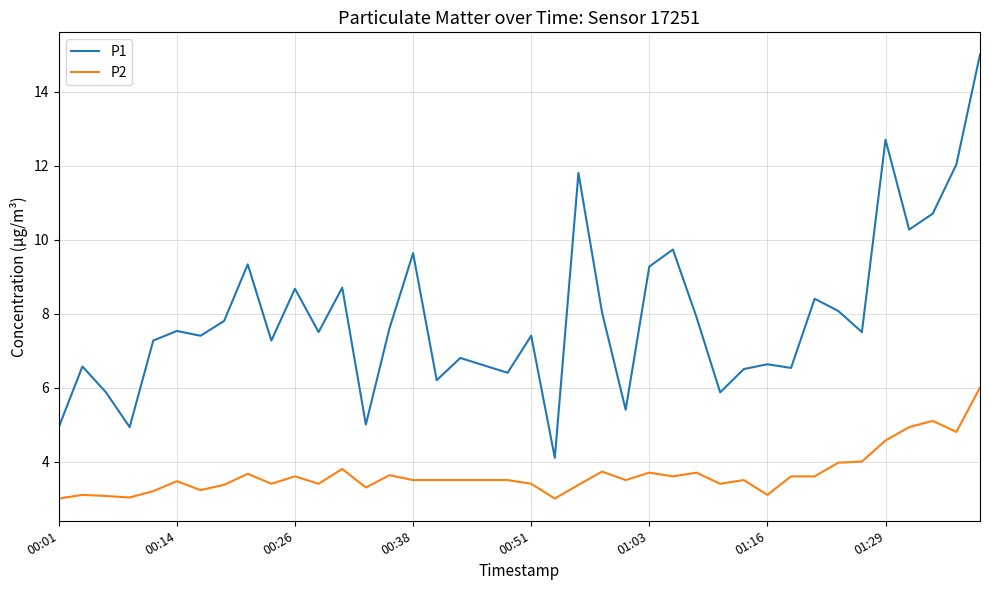

True or false: P2 and P1 intersect in this chart.

False